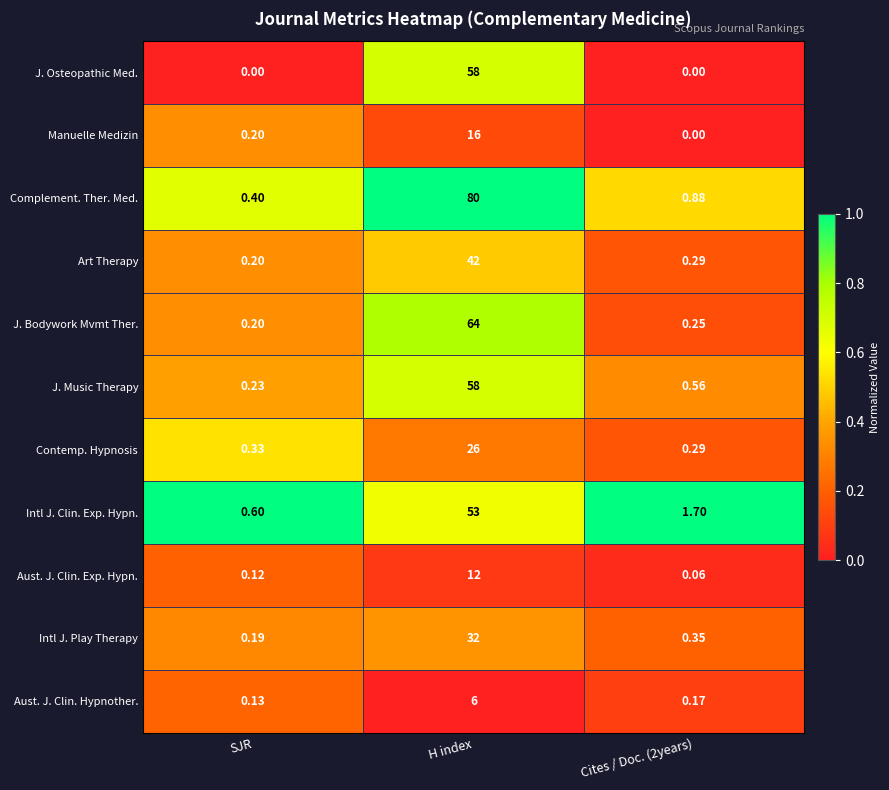

Count the number of data series in this chart.

11